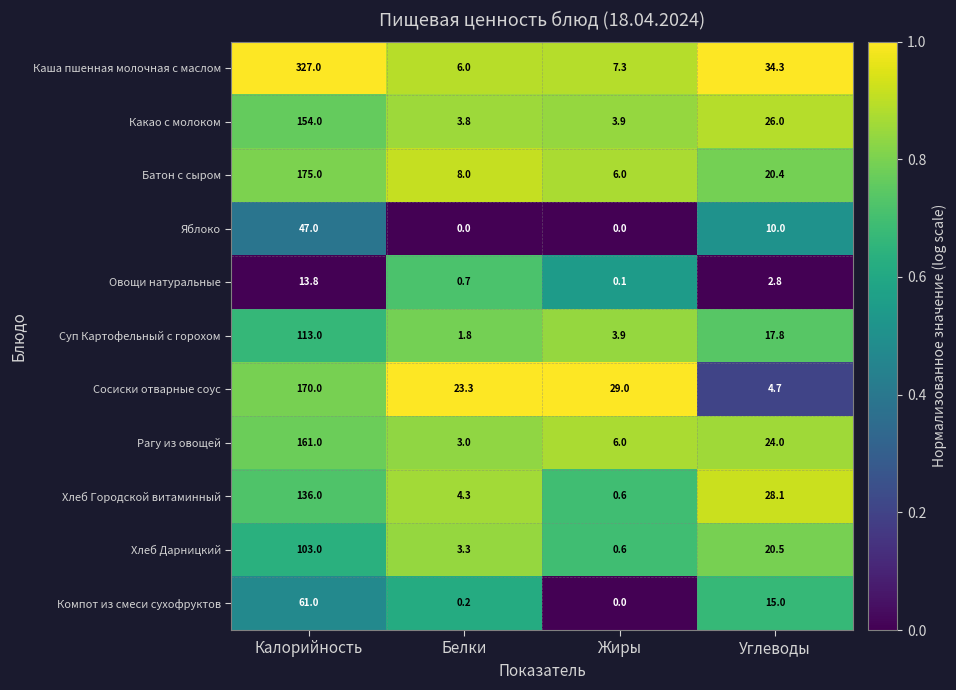

True or false: Яблоко has a value of 30.5 at Белки.

False